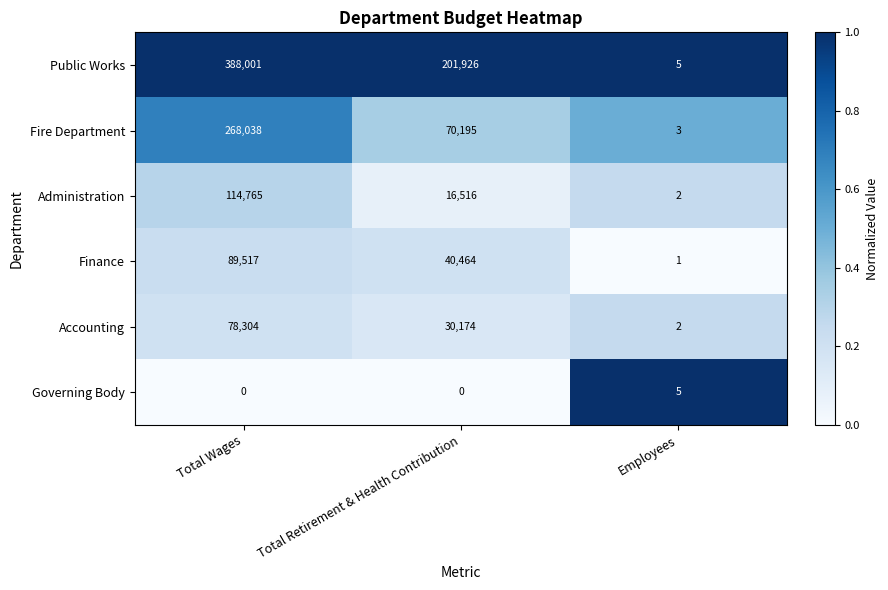

Count the number of data series in this chart.

6